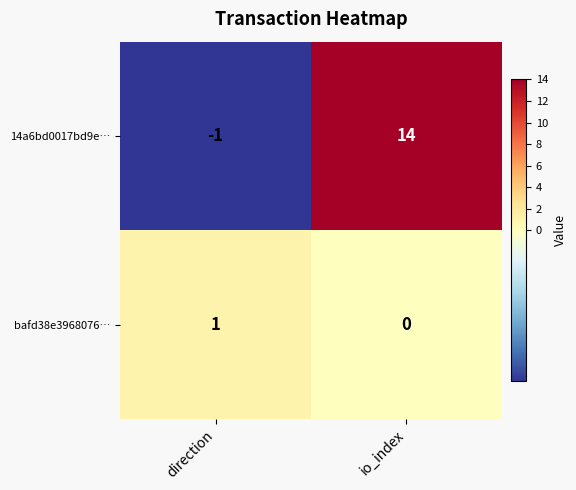

Rank the categories by bafd38e3968076… value from lowest to highest.

io_index, direction